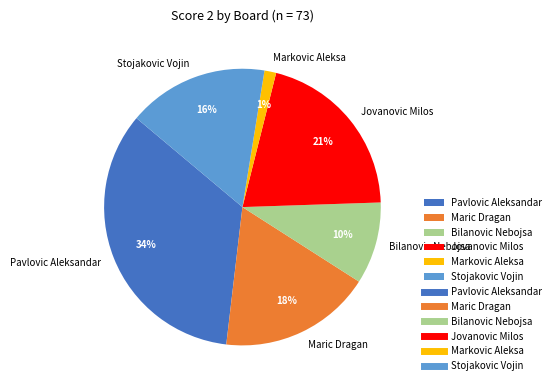

Is there any slice that represents more than half of the pie?

No